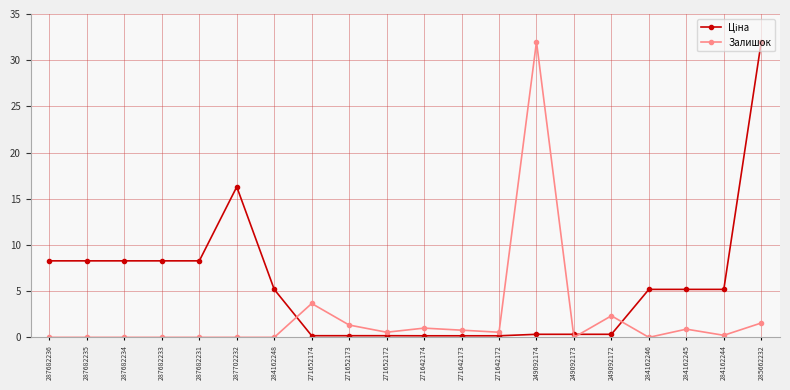

Is it true that Залишок equals 0.0 at 249092173?

True